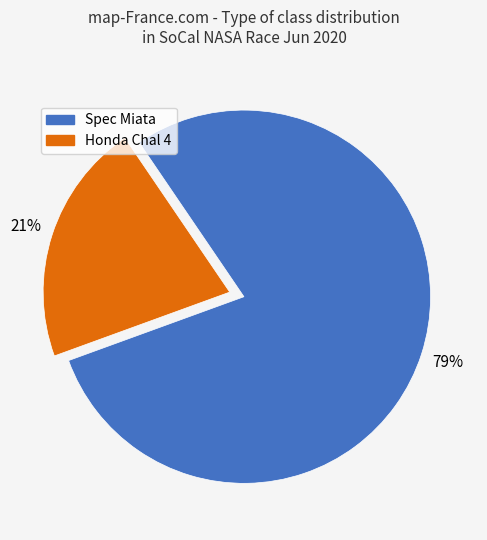

How many slices are in this pie chart?

2